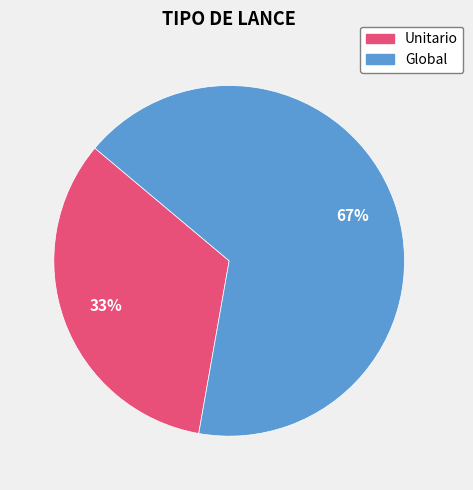

To the nearest percent, what is the combined percentage of Unitario and Global?

100%